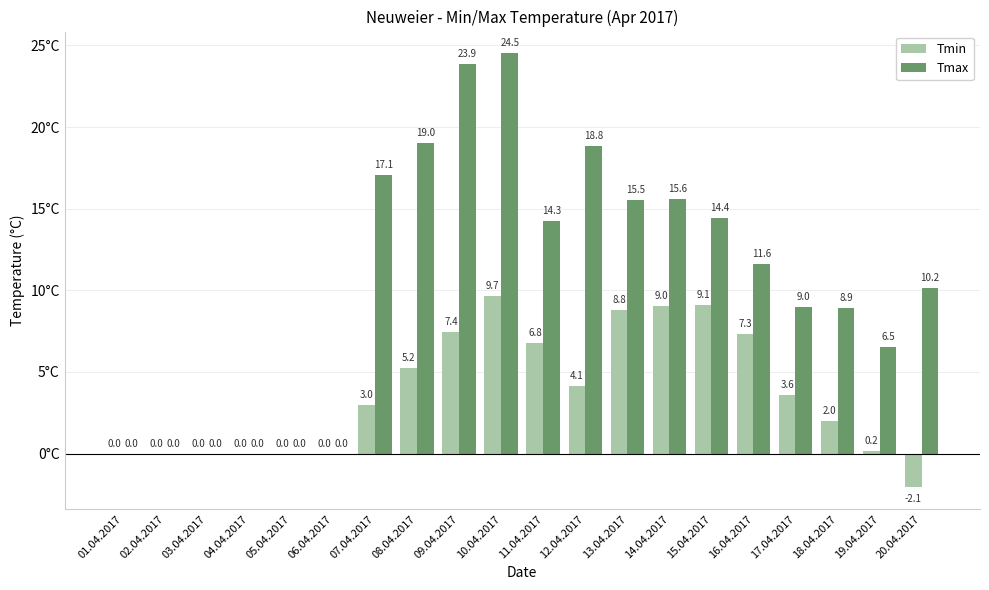

Which series changed the most between 12.04.2017 and 16.04.2017?

Tmax